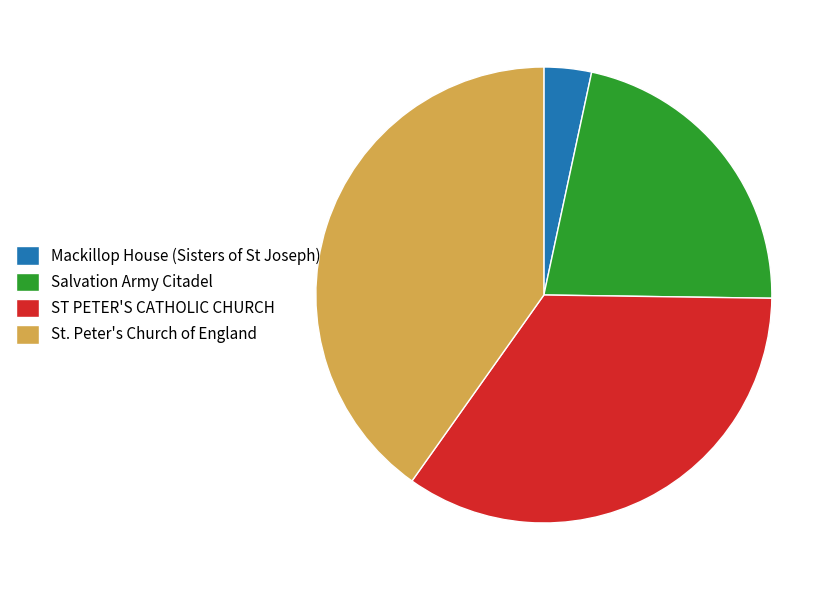

Rank the categories by value from lowest to highest.

Mackillop House (Sisters of St Joseph), Salvation Army Citadel, ST PETER'S CATHOLIC CHURCH, St. Peter's Church of England